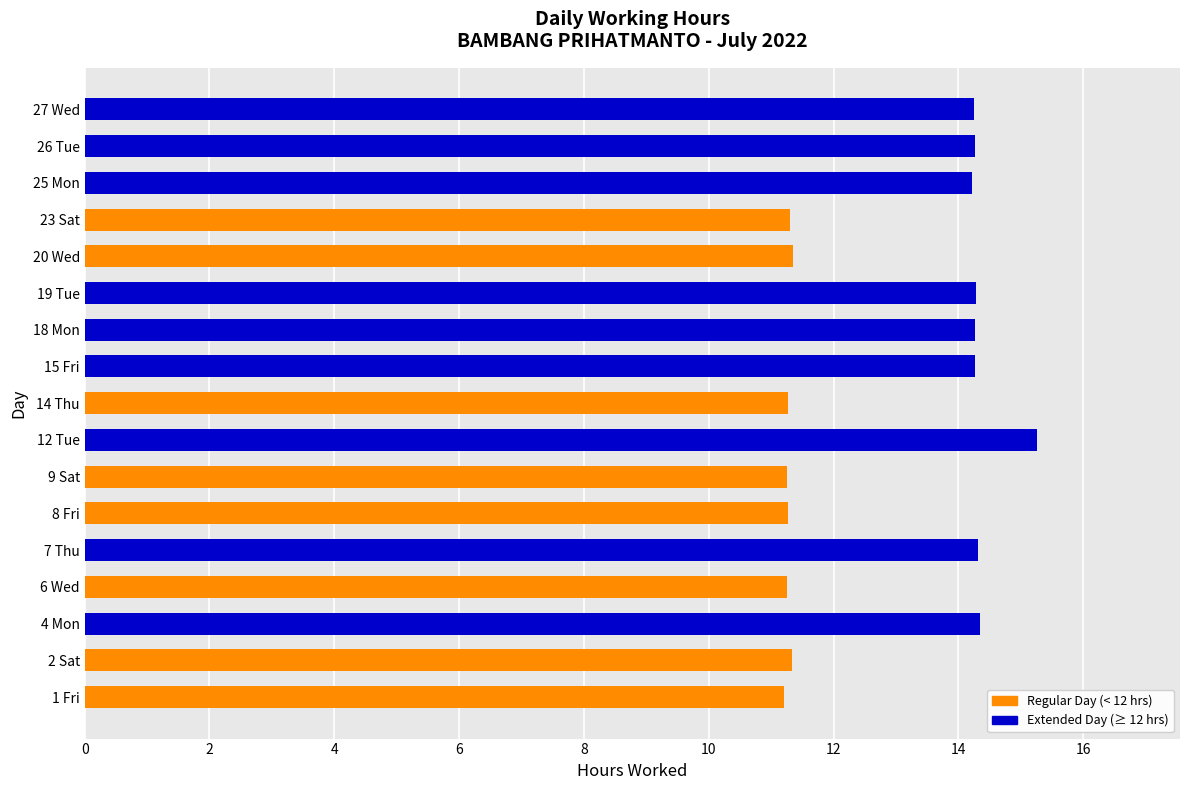

Approximately how many times larger is the value at 2 Sat compared to 15 Fri?

0.8